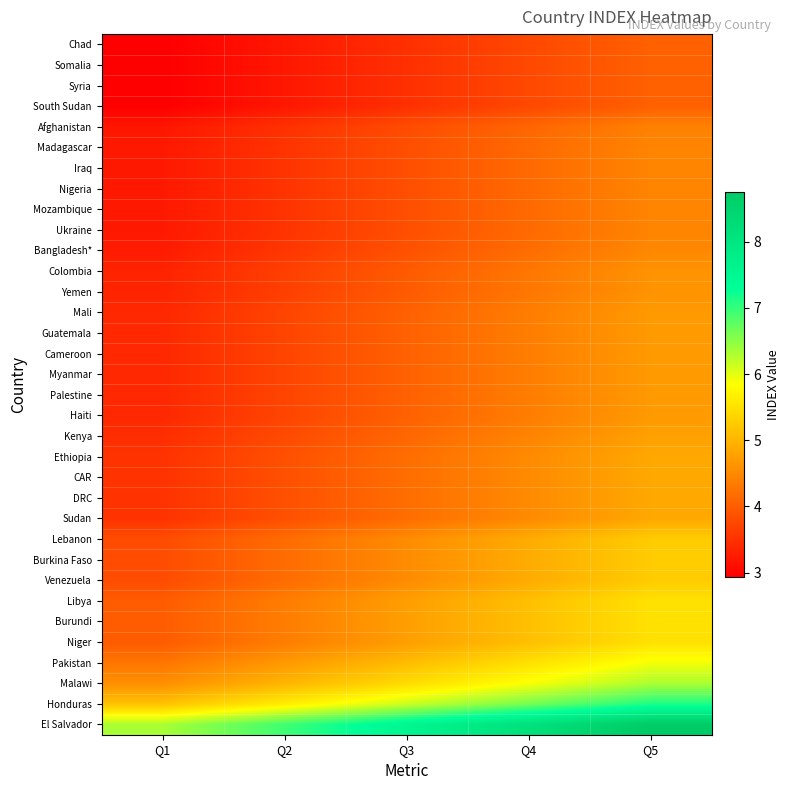

What is the greatest value displayed?

8.8